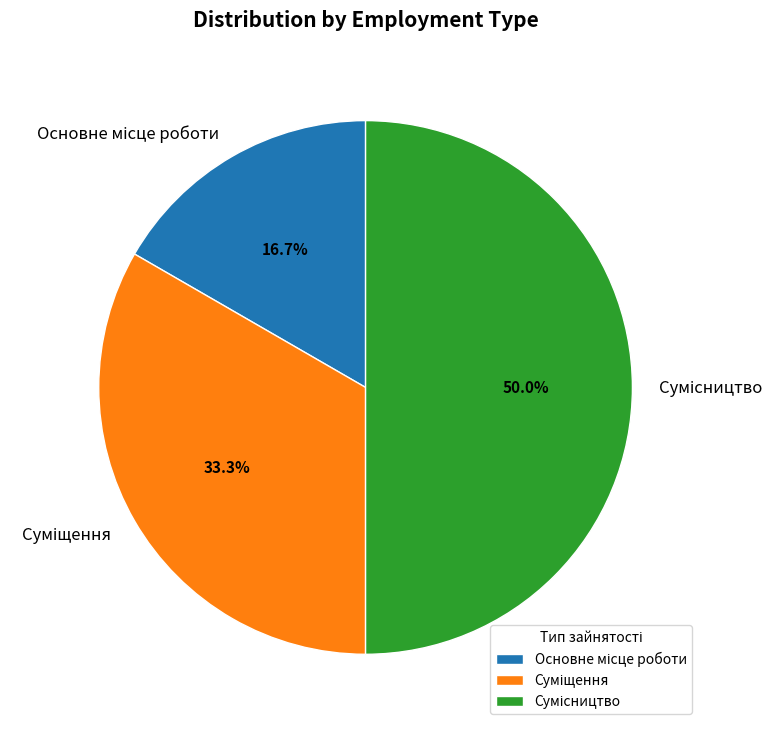

Count the number of slices in the pie.

3